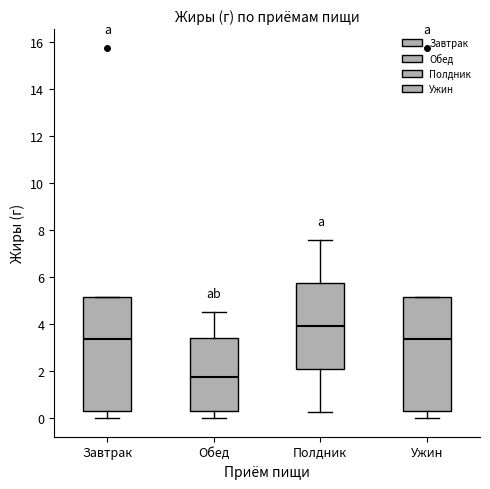

Reading left to right, transcribe this box plot: for each box, give where its median line is, the range the box spans, and where its two whiskers end, as read against the y-axis. The values are not printed on the chart, so give them approximately, as read against the axis.

Завтрак: median 3.4, box 0.4 to 5.2, whiskers 0.0 to 5.2
Обед: median 1.8, box 0.4 to 3.4, whiskers 0.0 to 4.6
Полдник: median 4.0, box 2.0 to 5.8, whiskers 0.2 to 7.6
Ужин: median 3.4, box 0.4 to 5.2, whiskers 0.0 to 5.2